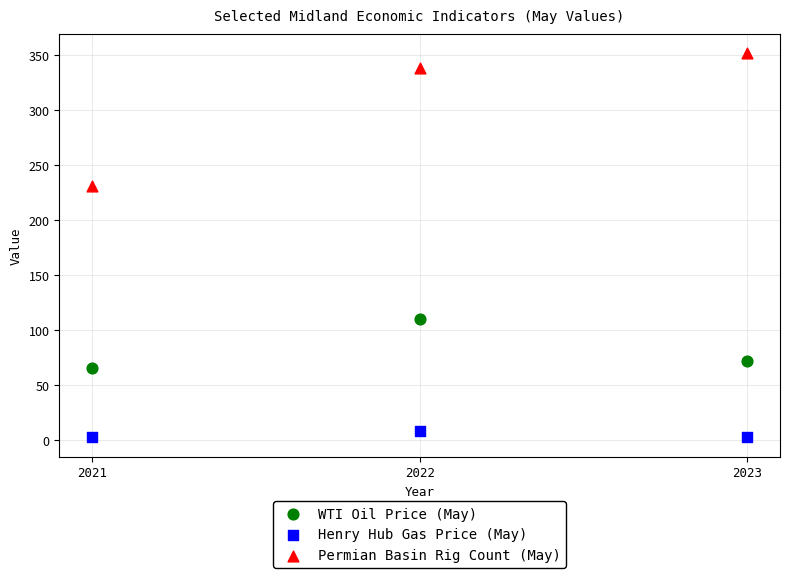

Across all data points, what is the average Y value?

131.3